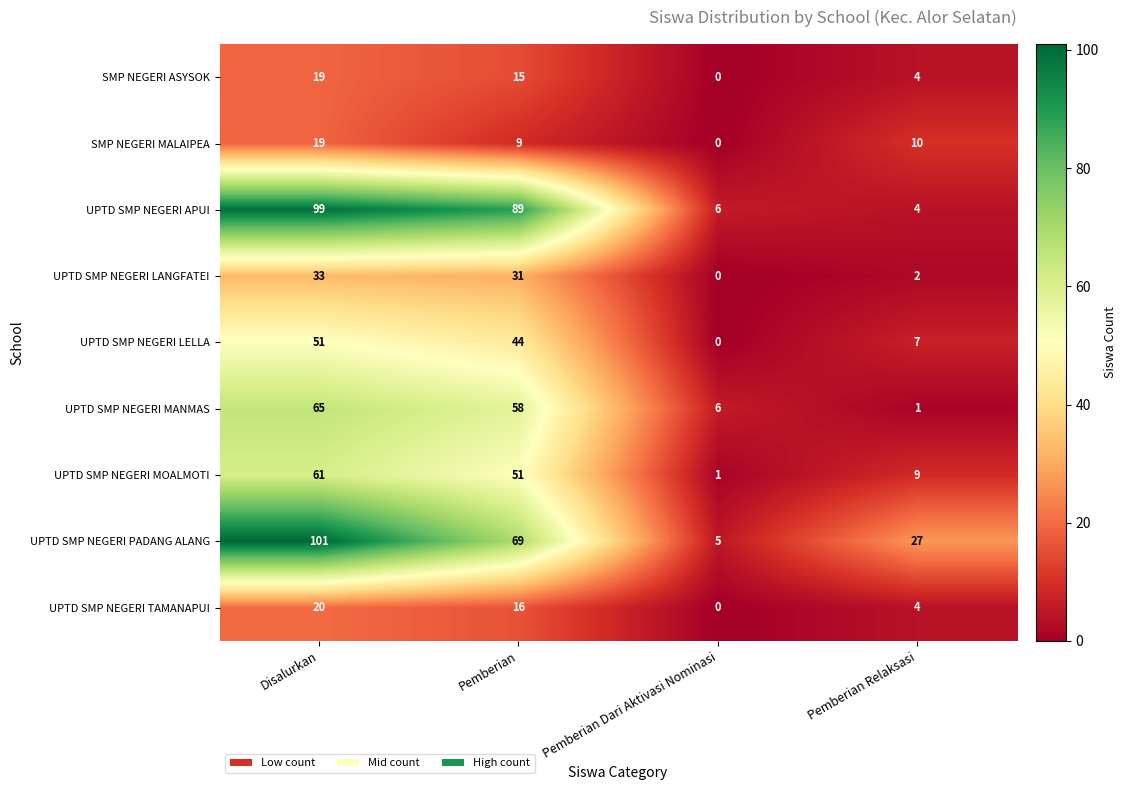

At Pemberian, list the series in order from largest to smallest.

UPTD SMP NEGERI APUI, UPTD SMP NEGERI PADANG ALANG, UPTD SMP NEGERI MANMAS, UPTD SMP NEGERI MOALMOTI, UPTD SMP NEGERI LELLA, UPTD SMP NEGERI LANGFATEI, UPTD SMP NEGERI TAMANAPUI, SMP NEGERI ASYSOK, SMP NEGERI MALAIPEA